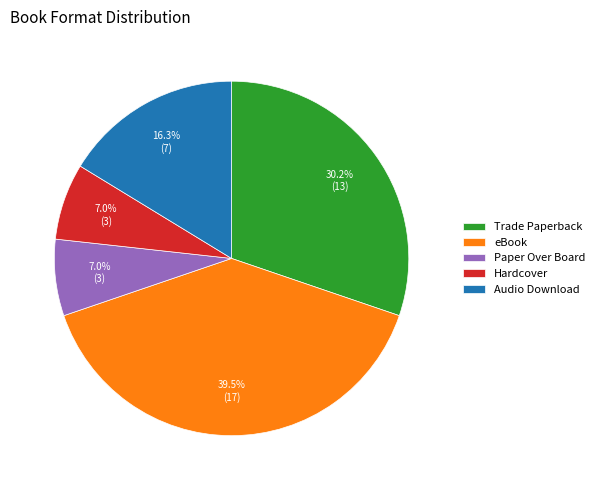

To the nearest percent, what is the difference between the Trade Paperback and Hardcover slice percentages?

23%